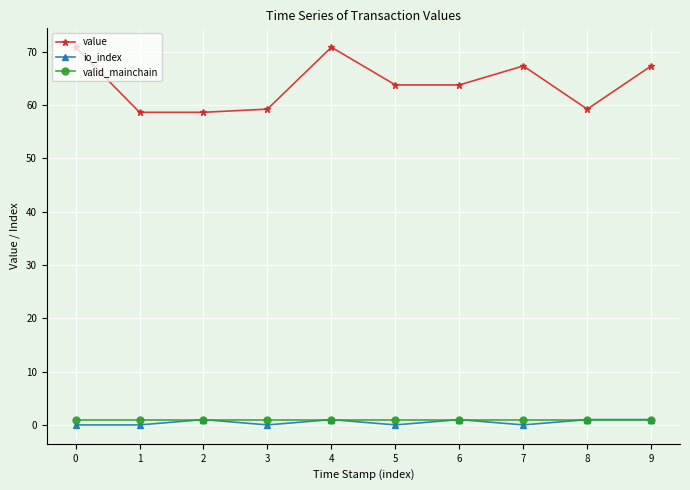

True or false: value has a value of 83.4 at 6.

False